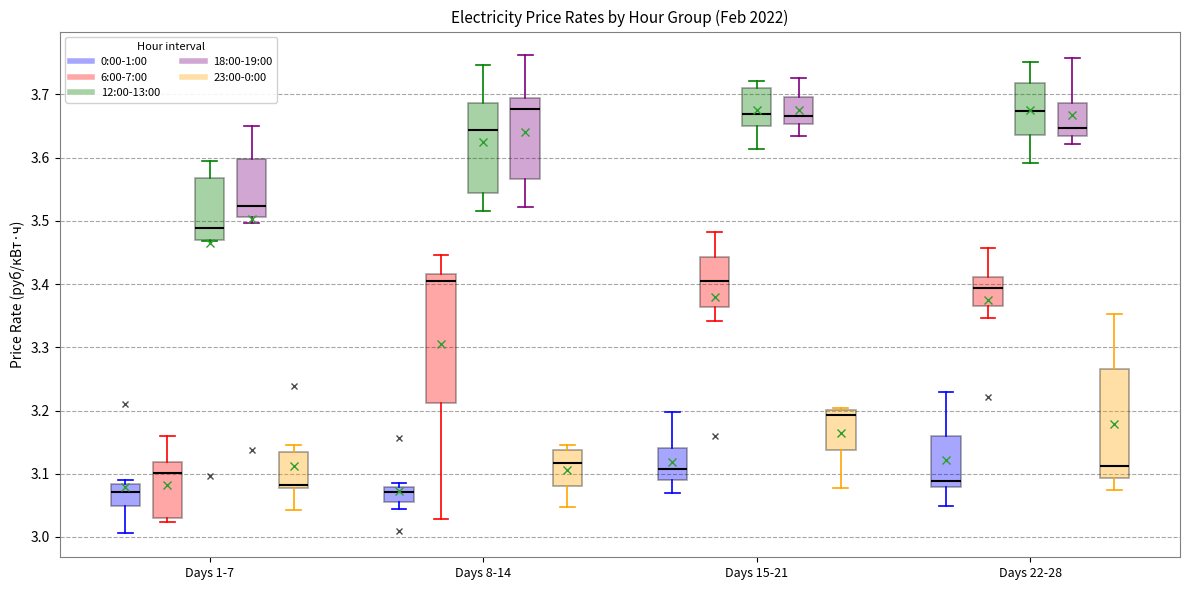

Comparing the boxes themselves (not the whiskers), which one is the tallest?

Days 8-14 (6:00-7:00)